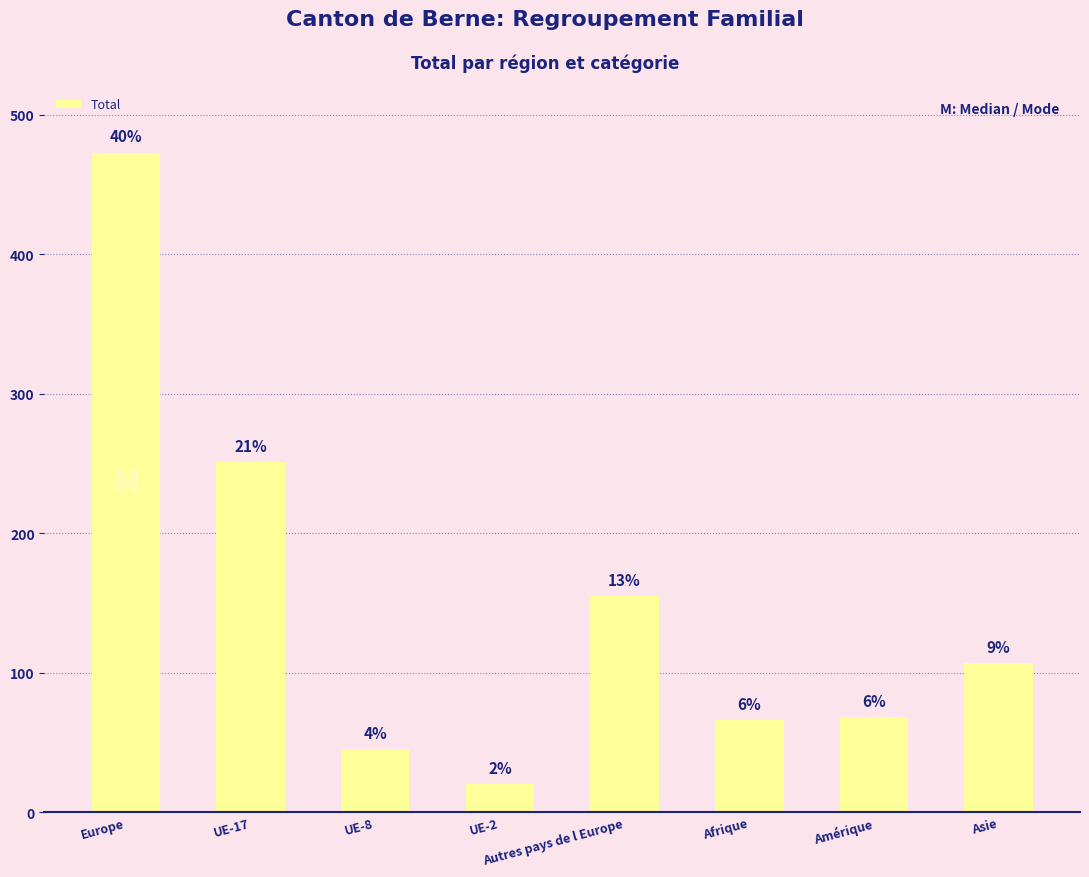

Are the bars grouped side by side (vs. stacked)?

No